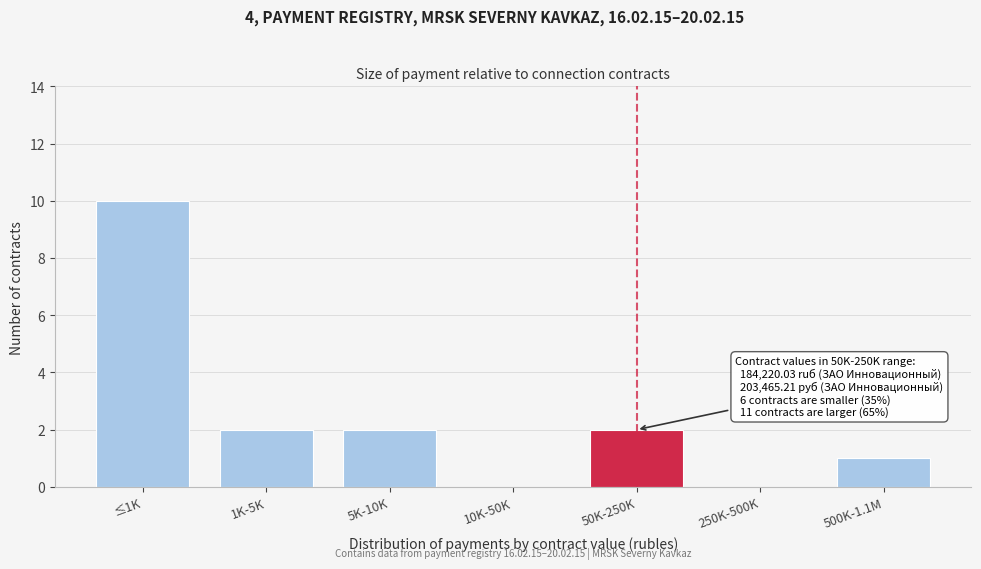

Reading right to left, transcribe all the data shown in this chart.

500K-1.1M=1	250K-500K=0	50K-250K=2	10K-50K=0	5K-10K=2	1K-5K=2	≤1K=10